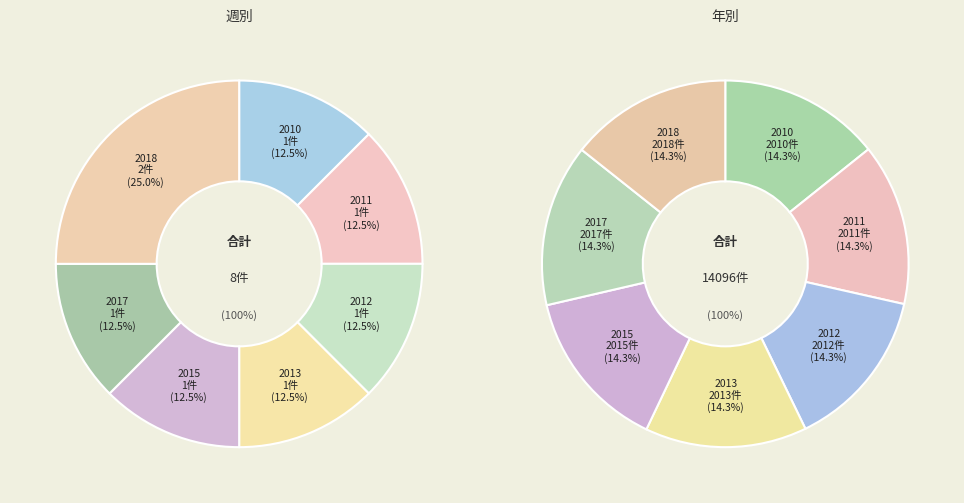

Rank the categories by value from highest to lowest.

2018, 2017, 2015, 2013, 2012, 2011, 2010